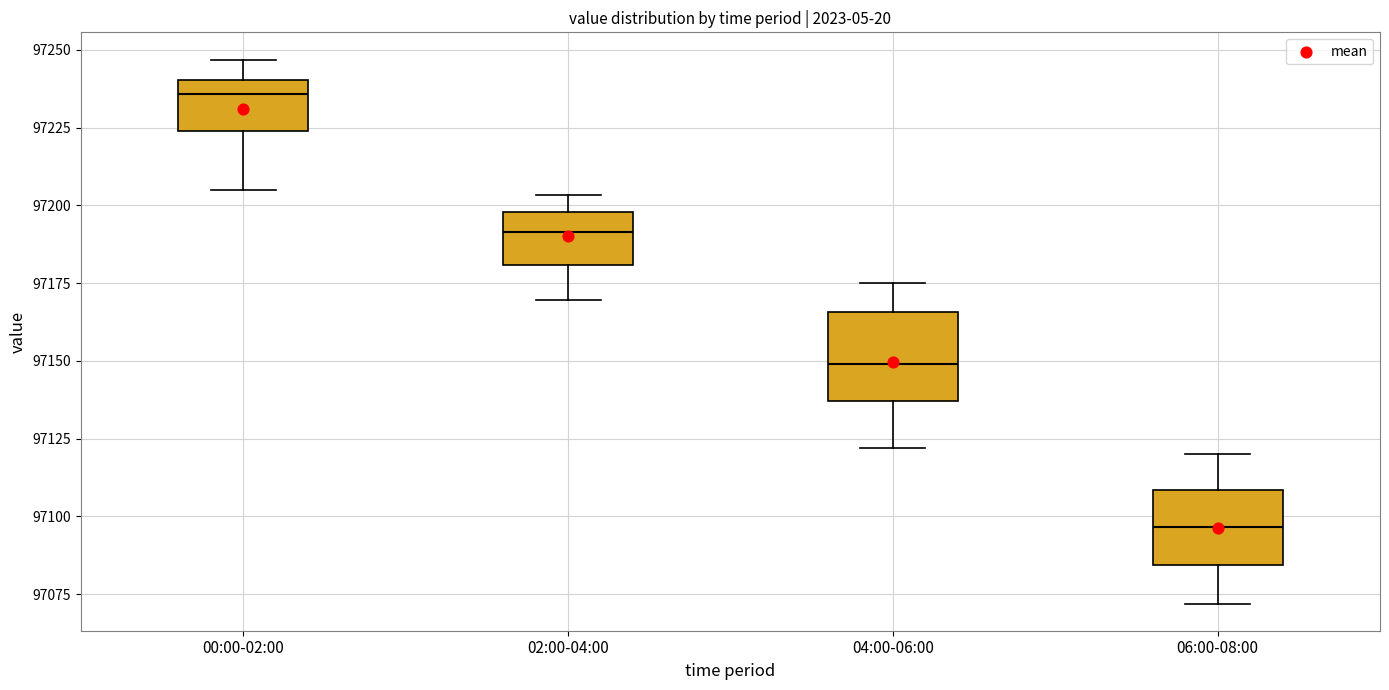

Reading left to right, read every box against the y-axis: the position of its median line, the range the box covers, and the ends of its whiskers. The values are not printed on the chart, so give them approximately, as read against the axis.

00:00-02:00: median 97235, box 97225 to 97240, whiskers 97205 to 97245
02:00-04:00: median 97190, box 97180 to 97200, whiskers 97170 to 97205
04:00-06:00: median 97150, box 97135 to 97165, whiskers 97120 to 97175
06:00-08:00: median 97095, box 97085 to 97110, whiskers 97070 to 97120